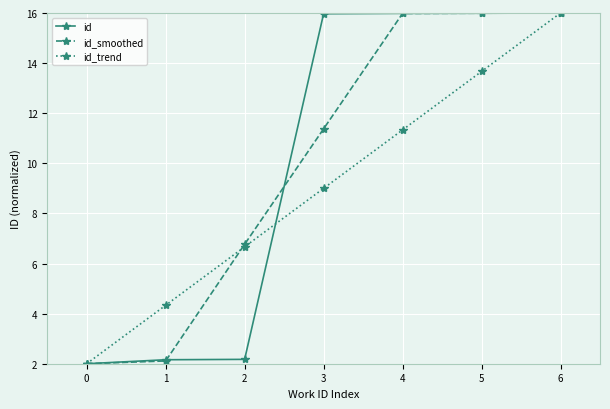

Reading left to right, what are all the values shown in this chart?

id: 0=2.0	1=2.2	2=2.2	3=16.0	4=16.0	5=16.0	6=16.0
id_smoothed: 0=2.0	1=2.1	2=6.8	3=11.4	4=16.0	5=16.0	6=16.0
id_trend: 0=2.0	1=4.3	2=6.7	3=9.0	4=11.3	5=13.7	6=16.0